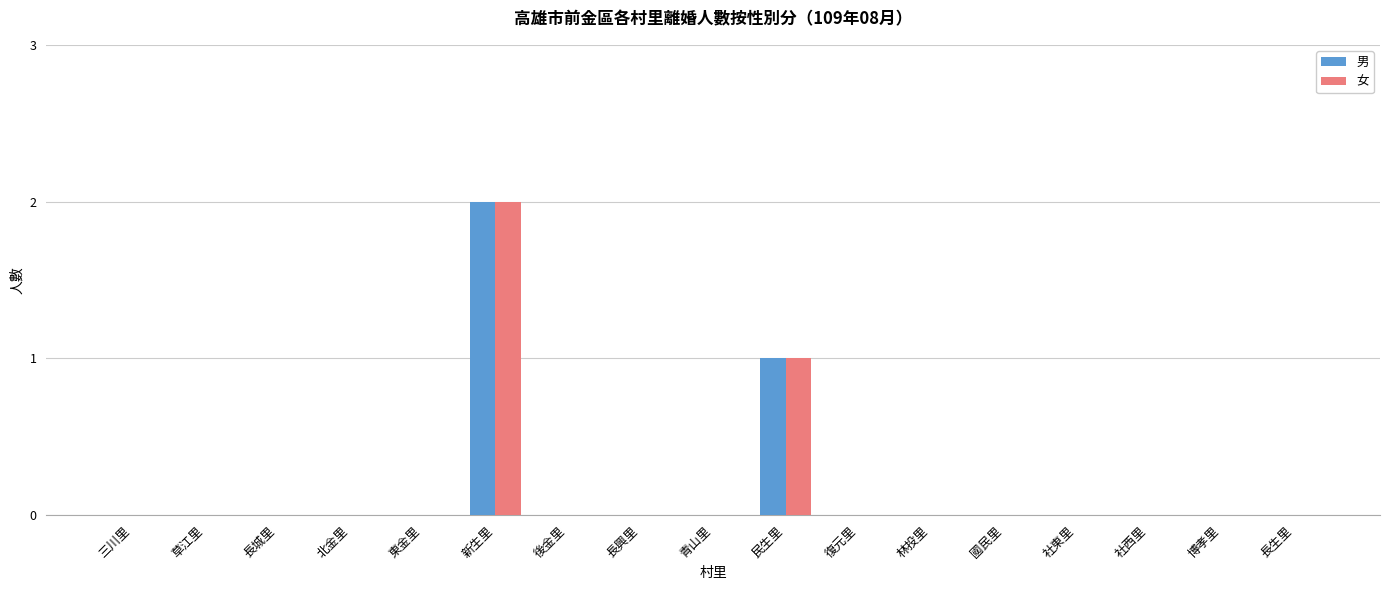

Reading left to right, list all the values displayed in this chart.

男: 三川里=0	草江里=0	長城里=0	北金里=0	東金里=0	新生里=2	後金里=0	長興里=0	青山里=0	民生里=1	復元里=0	林投里=0	國民里=0	社東里=0	社西里=0	博孝里=0	長生里=0
女: 三川里=0	草江里=0	長城里=0	北金里=0	東金里=0	新生里=2	後金里=0	長興里=0	青山里=0	民生里=1	復元里=0	林投里=0	國民里=0	社東里=0	社西里=0	博孝里=0	長生里=0